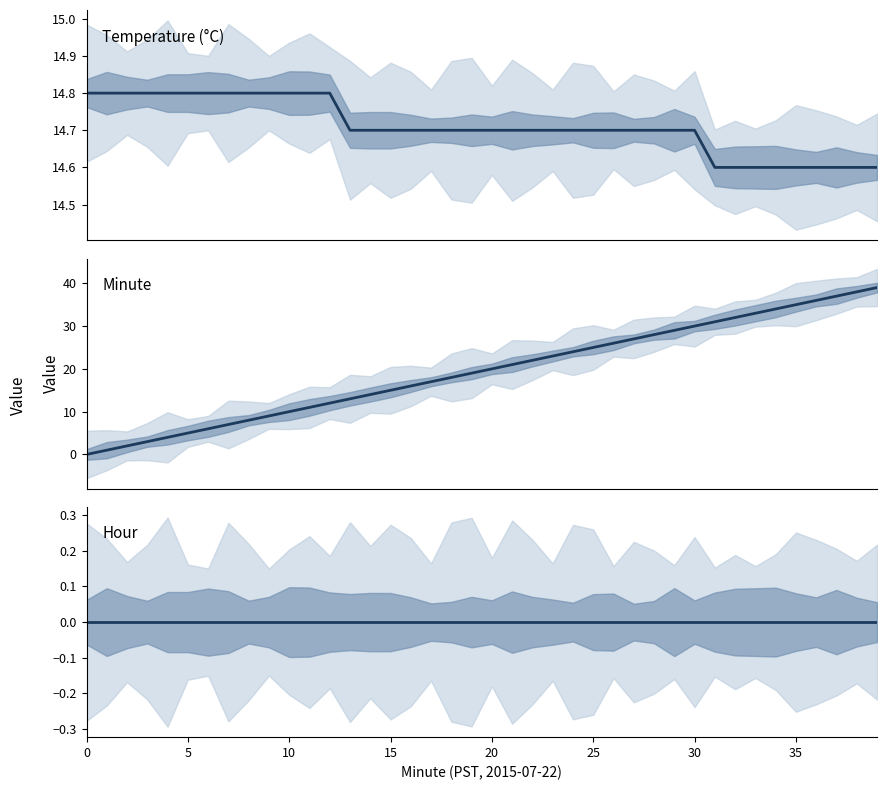

What value does the Temperature (°C) series have at 26?

14.7